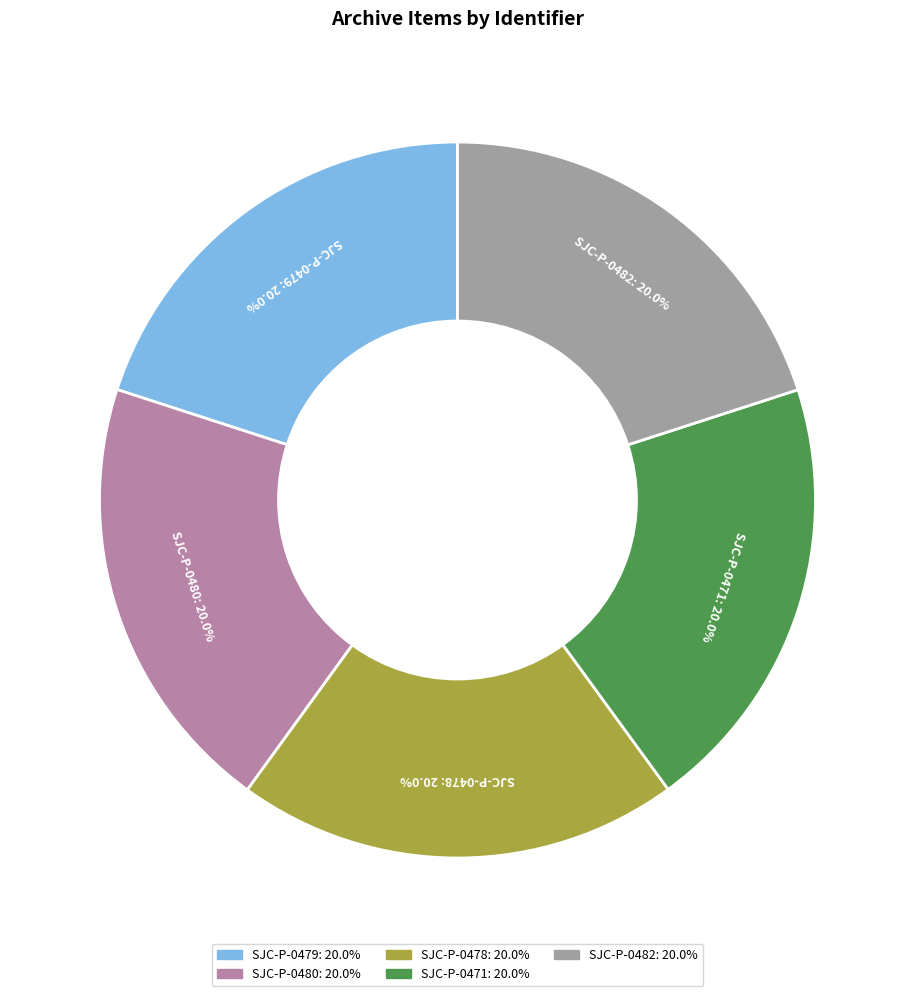

What is the ratio of the value at SJC-P-0482 to the value at SJC-P-0471?

1.0